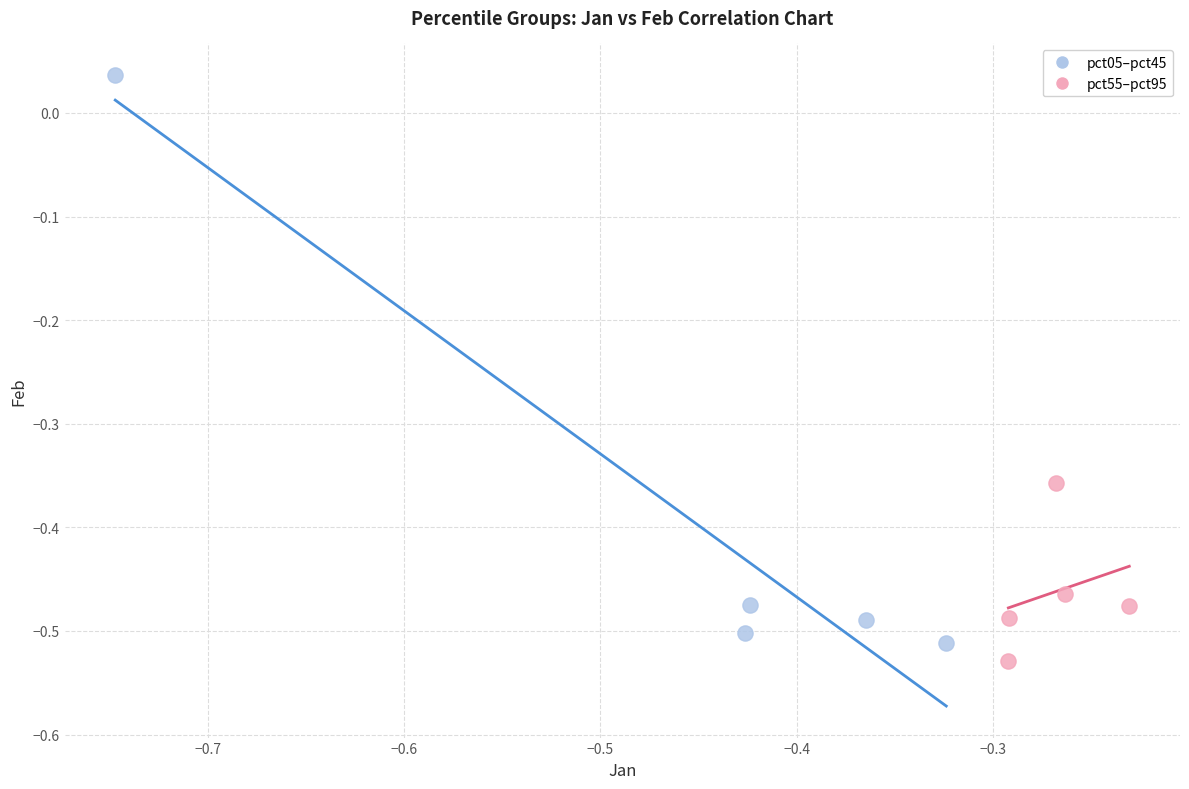

Which series has the largest Y range (max minus min)?

pct05–pct45